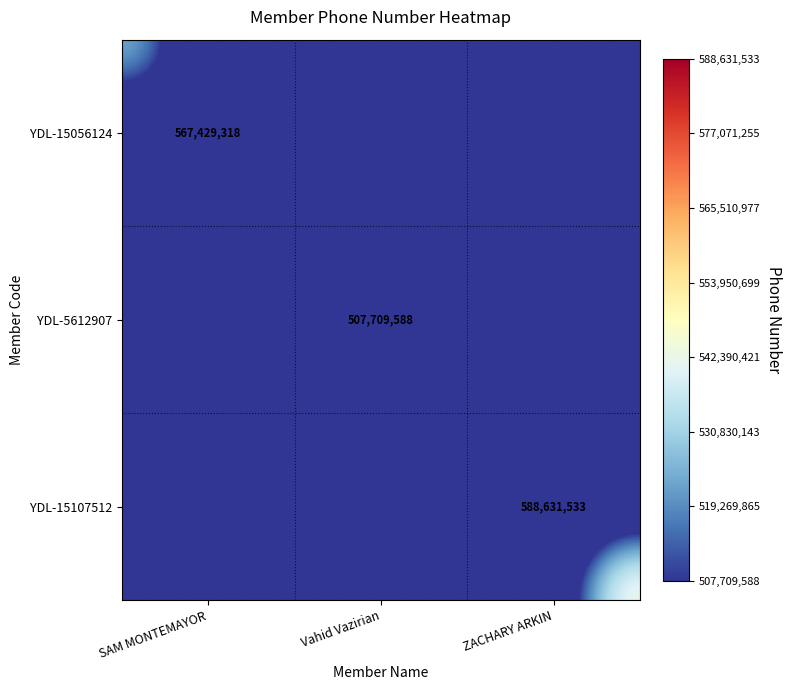

True or false: YDL-5612907 has a value of 507709588 at Vahid Vazirian.

True